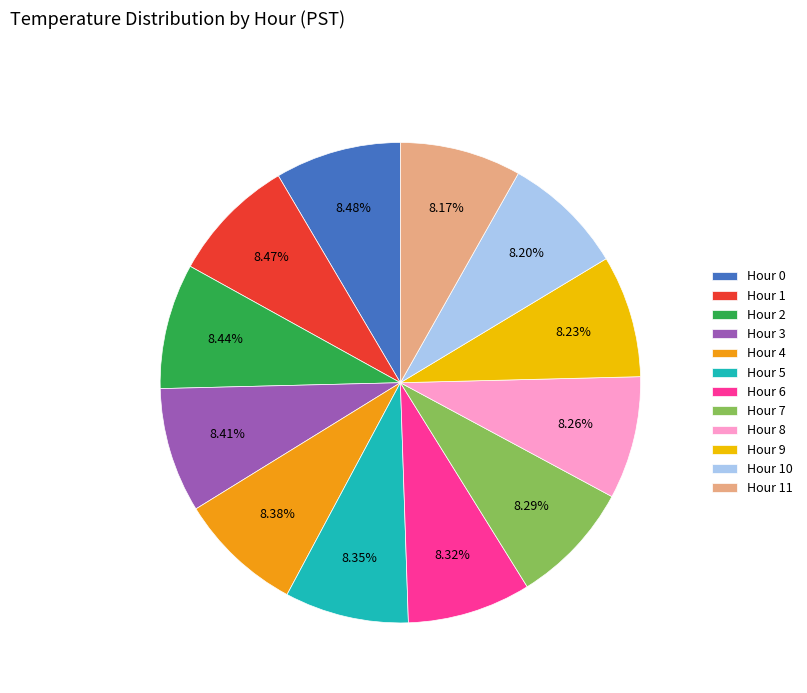

To the nearest percent, what portion does Hour 9 represent?

8%